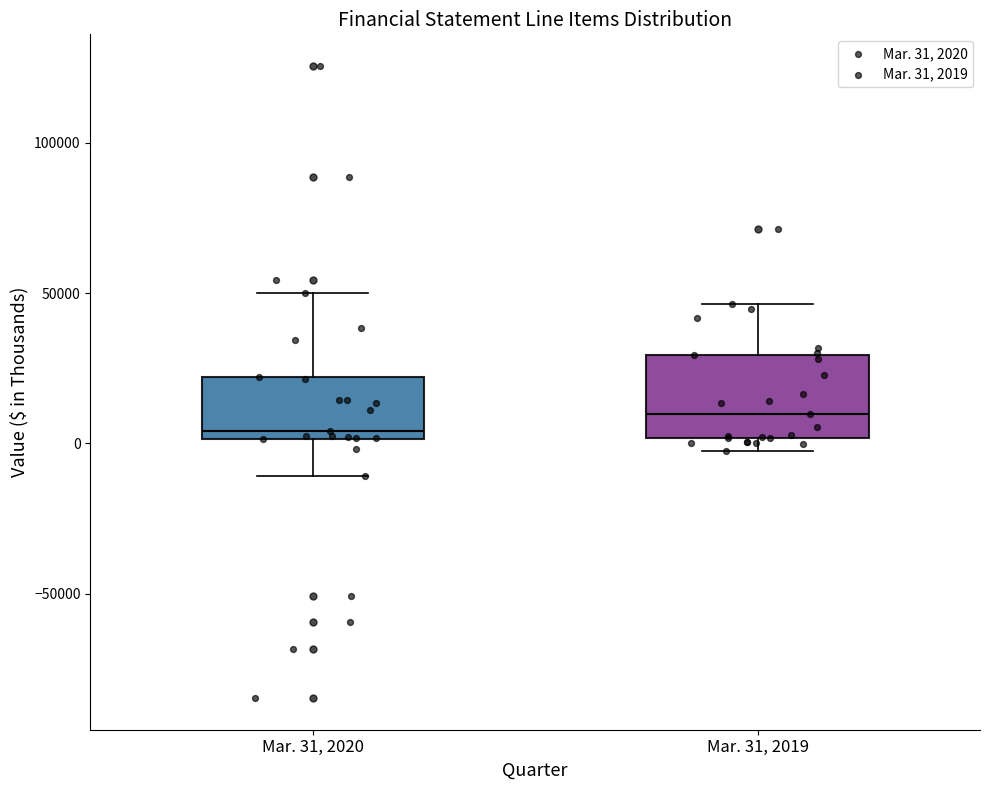

Which box has the highest median line?

Mar. 31, 2019